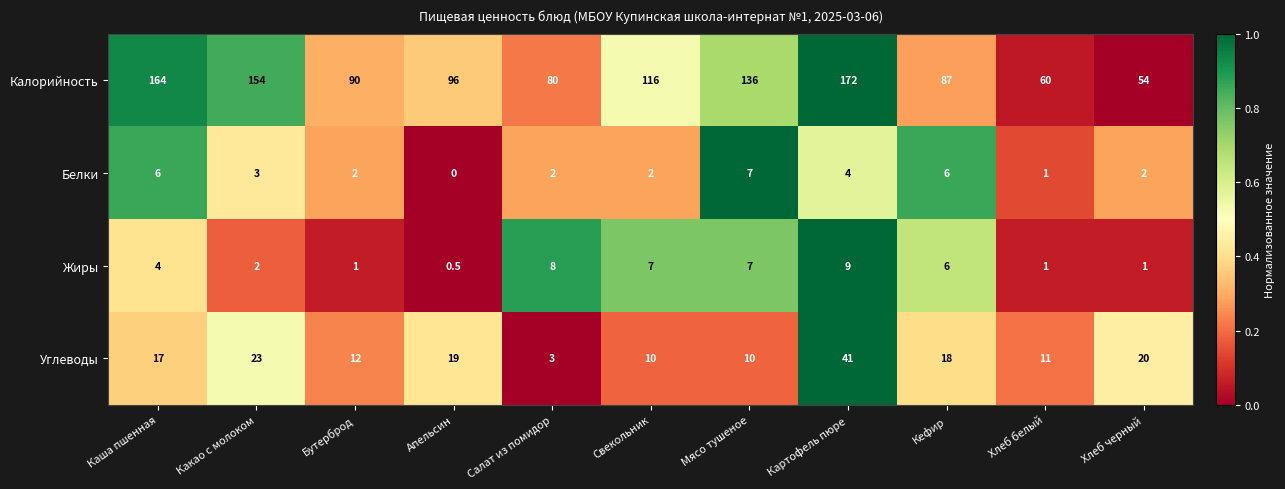

True or false: Углеводы has a value of 8.6 at Апельсин.

False